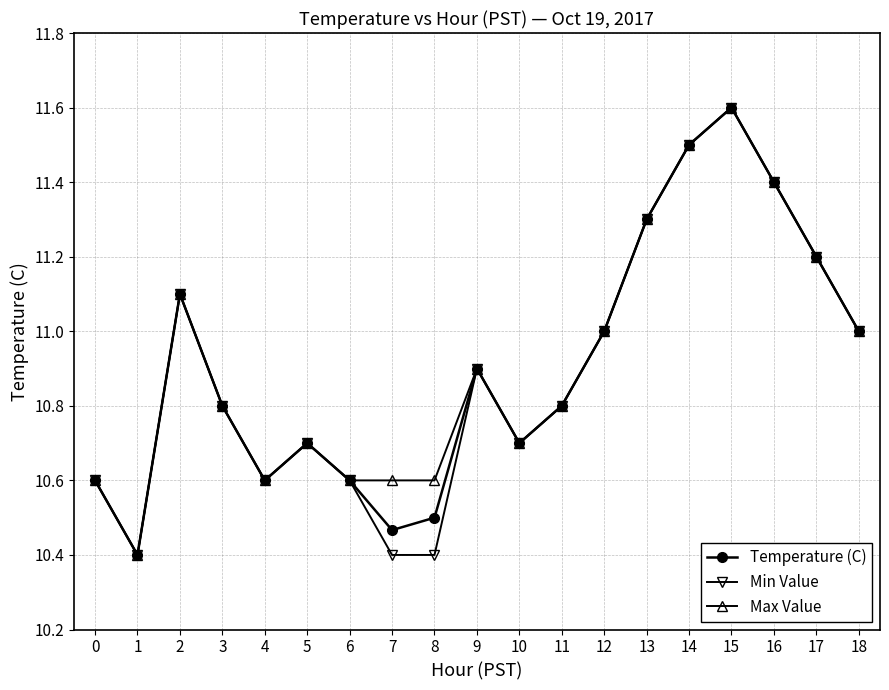

At which category is the sum across all series the highest?

15